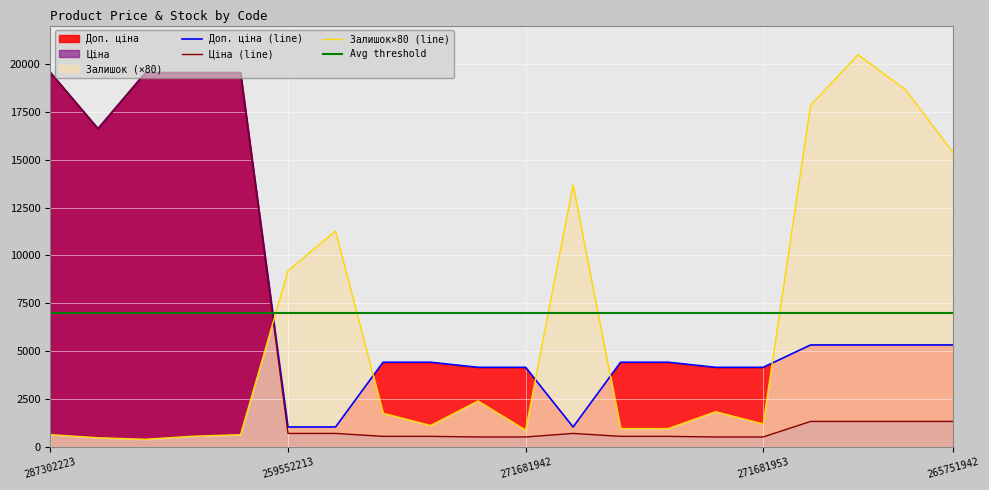

Rank the series by their average value, from lowest to highest.

Ціна, Залишок, Доп. ціна